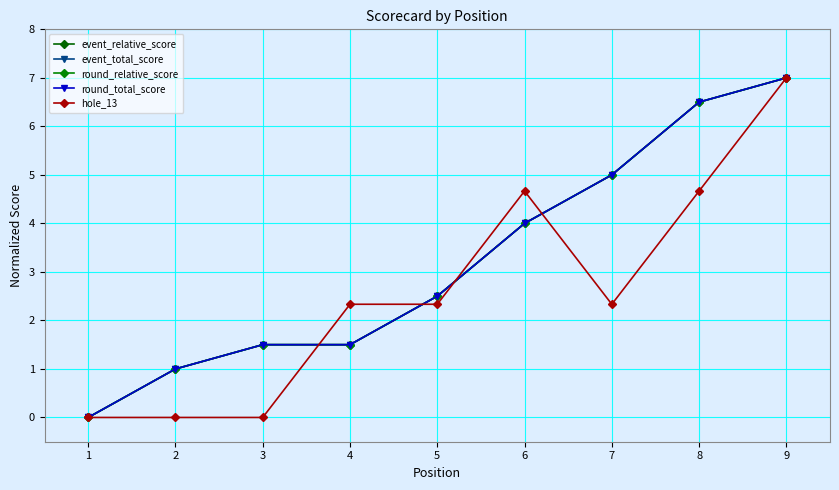

How many intersections are there between round_total_score and hole_13?

4